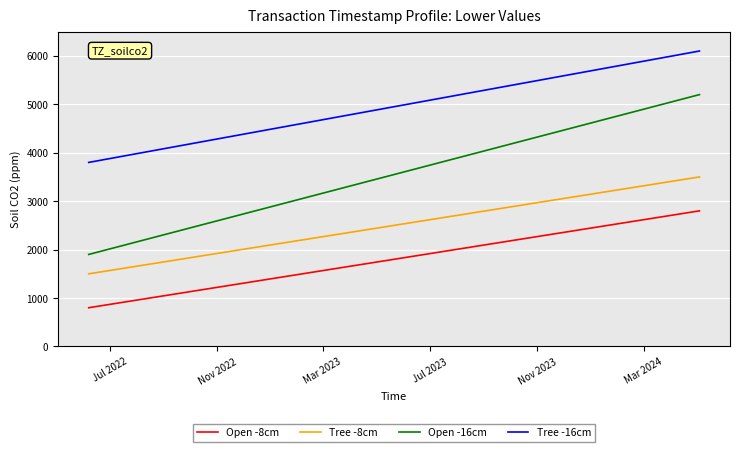

Rank the series by their maximum value, from lowest to highest.

Open -8cm, Tree -8cm, Open -16cm, Tree -16cm